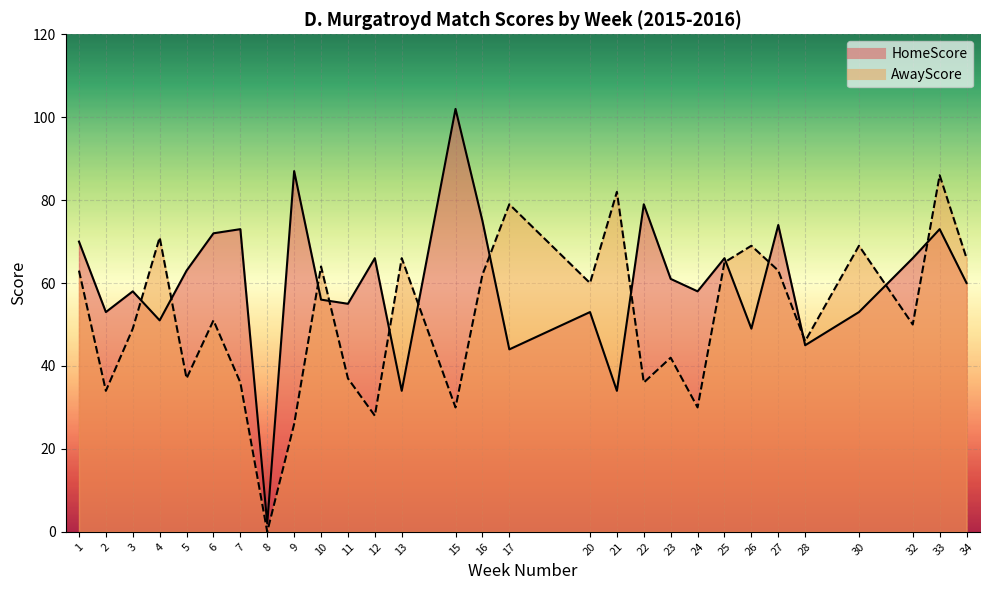

What value does the AwayScore series have at 1, to the nearest 5?

65